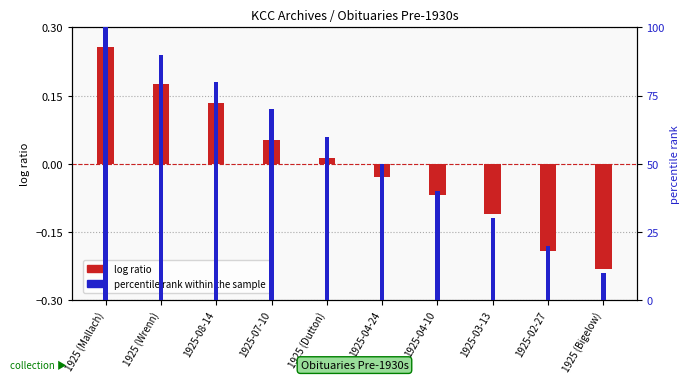

The value at 1925-02-27 is -0.2. True or false?

True